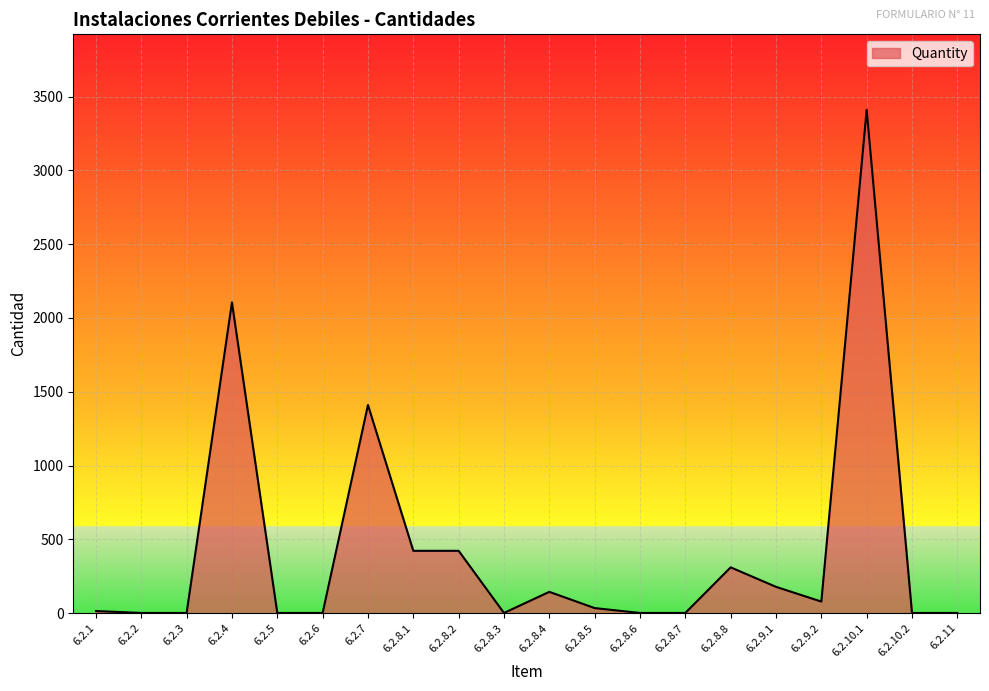

What is the difference between the maximum and minimum values?

3409